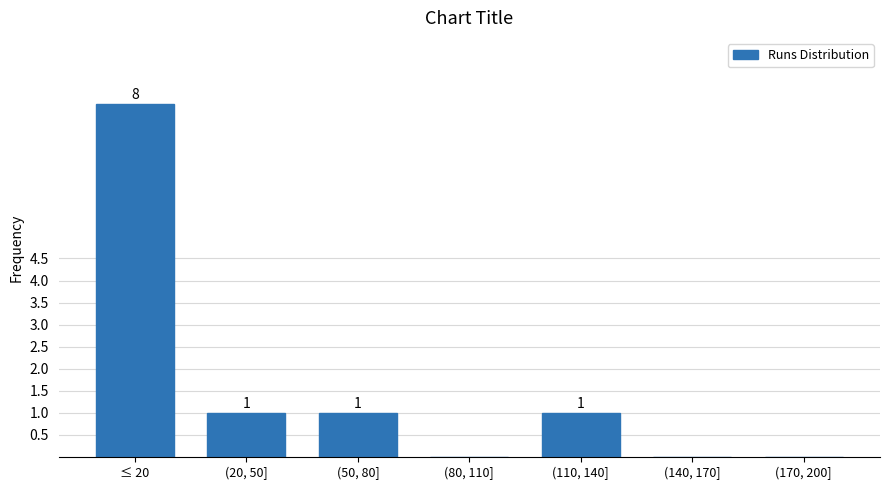

Reading right to left, list all the values displayed in this chart.

(170, 200]=0	(140, 170]=0	(110, 140]=1	(80, 110]=0	(50, 80]=1	(20, 50]=1	≤ 20=8